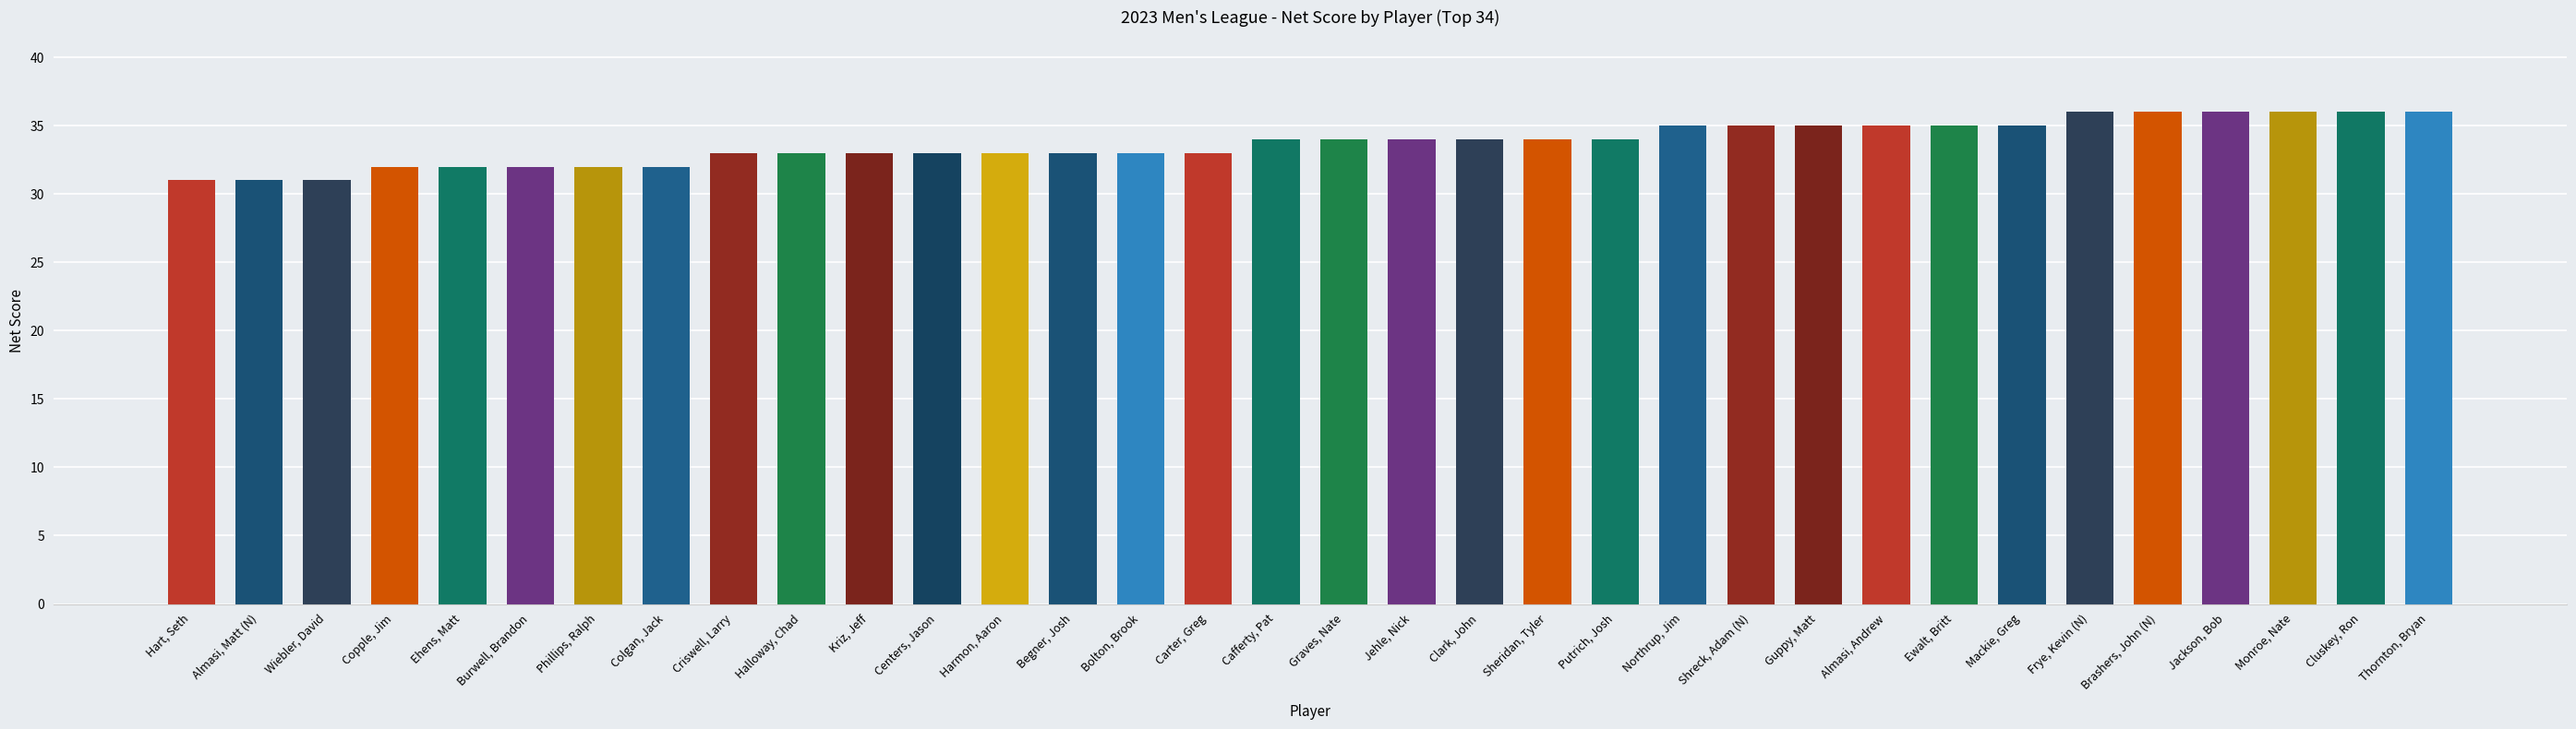

What is the greatest value displayed?

36